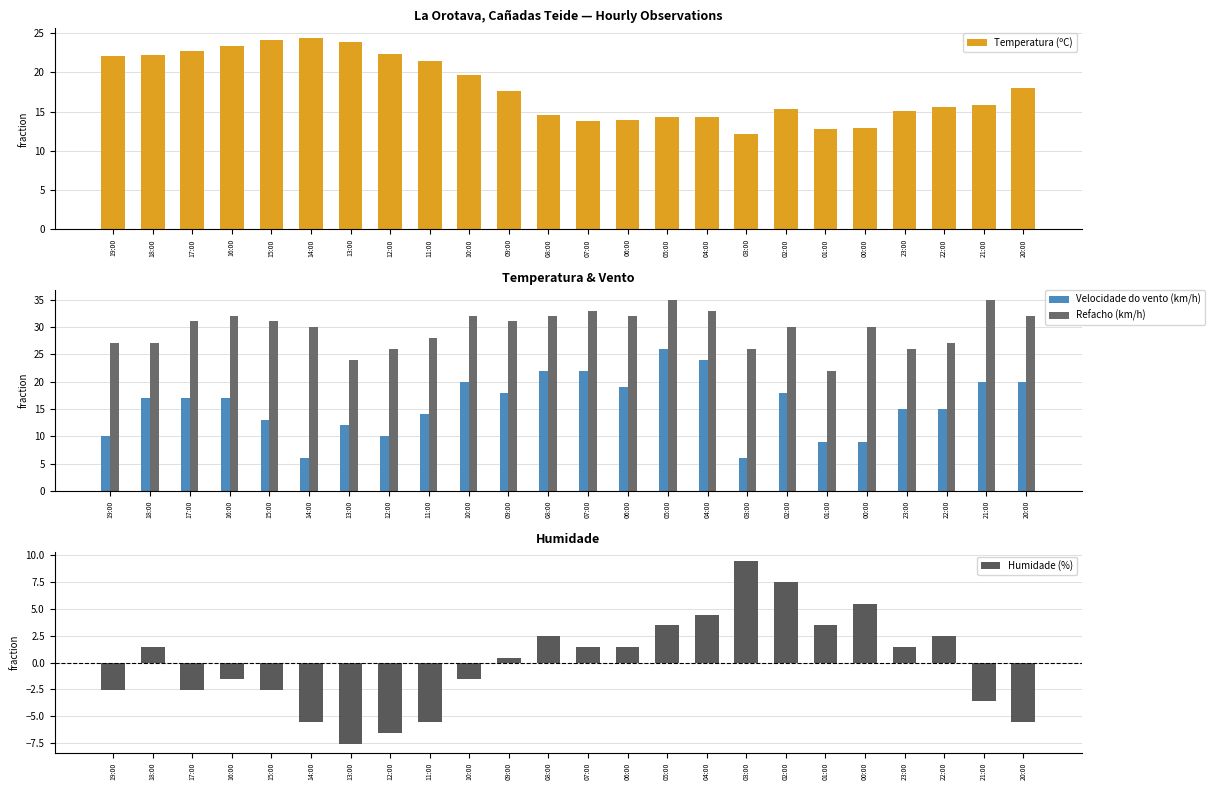

How many bars are there in total?

96